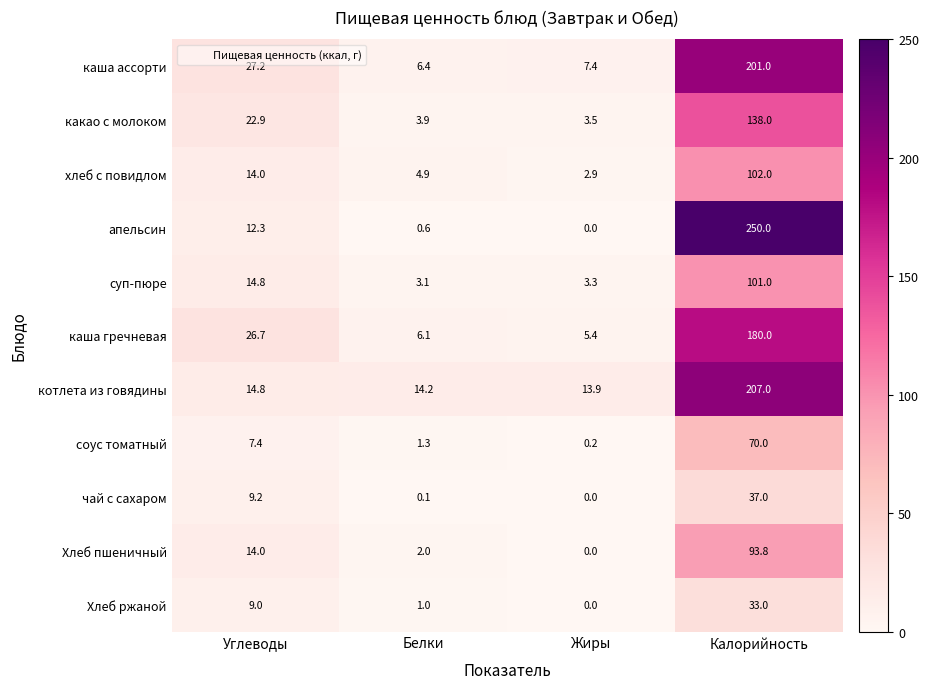

What is the difference between the second highest and minimum values in the суп-пюре series?

11.7